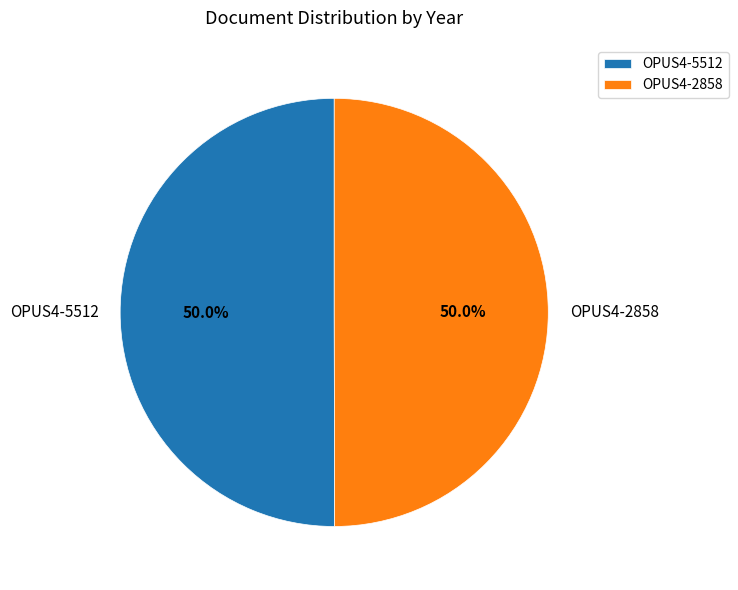

To the nearest percent, what is the average slice percentage?

50%